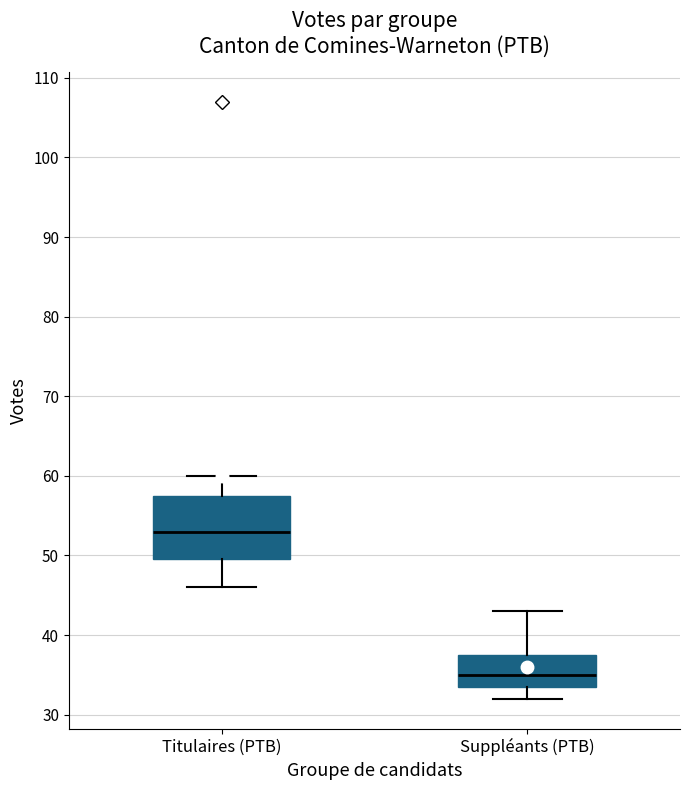

Which box is the tallest, from its lower edge to its upper edge?

Titulaires (PTB)